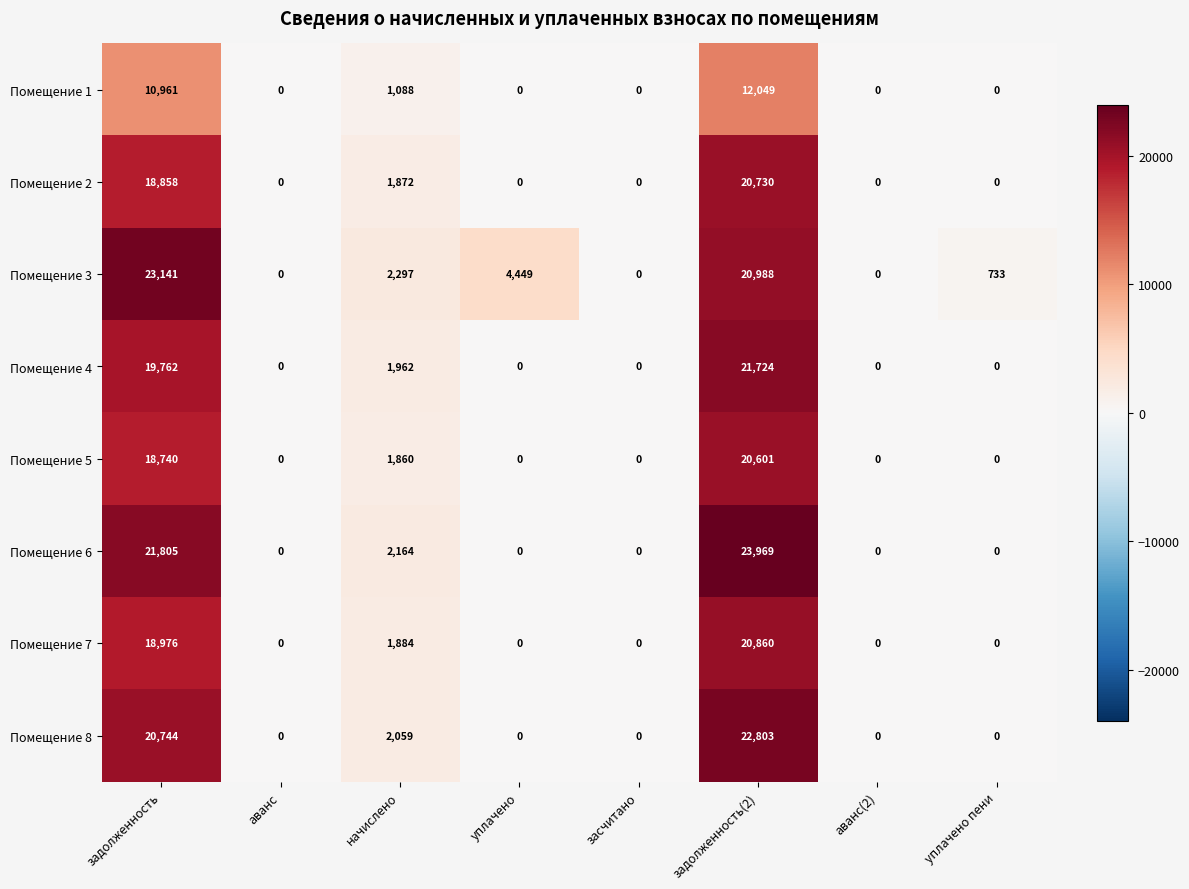

Where is Помещение 6 nearest to the value 11984?

начислено